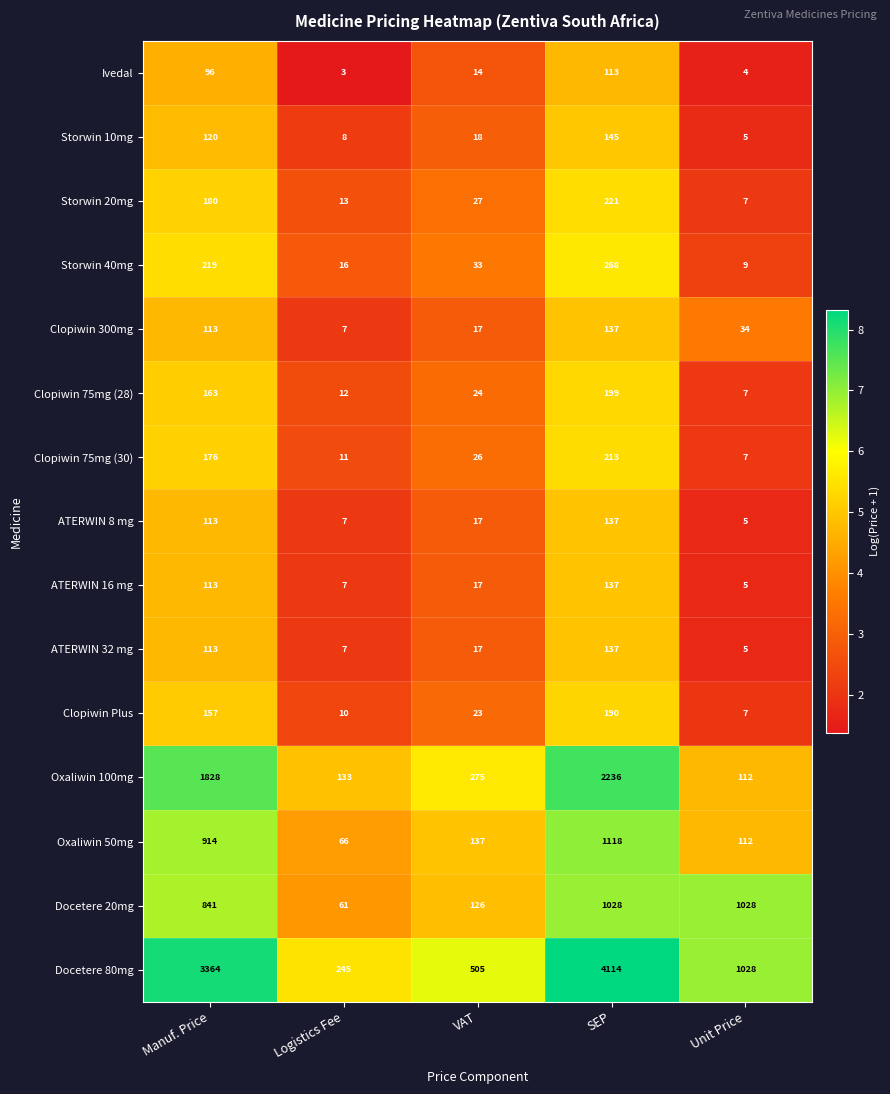

At how many categories does at least one series exceed 6?

5